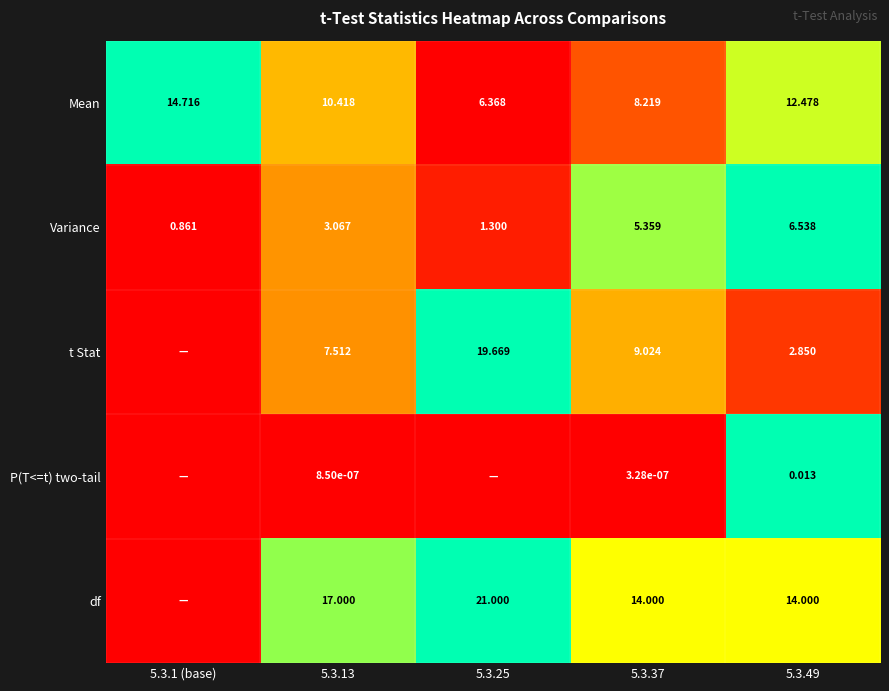

What is the total value across all series at 5.3.49?

35.9